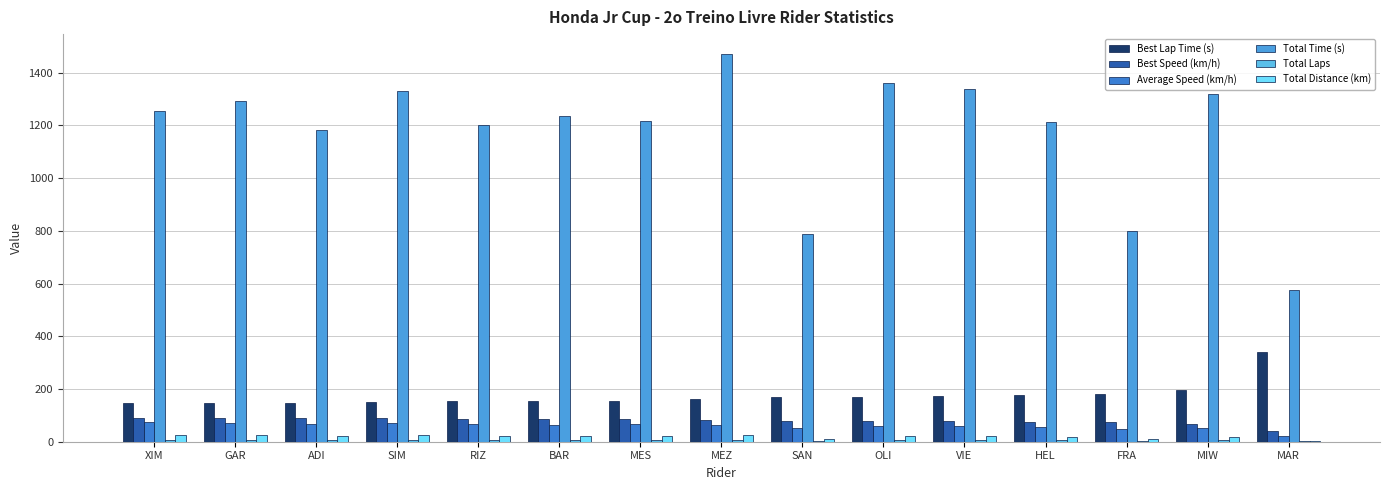

Which label corresponds to the smallest value in the chart?

MAR